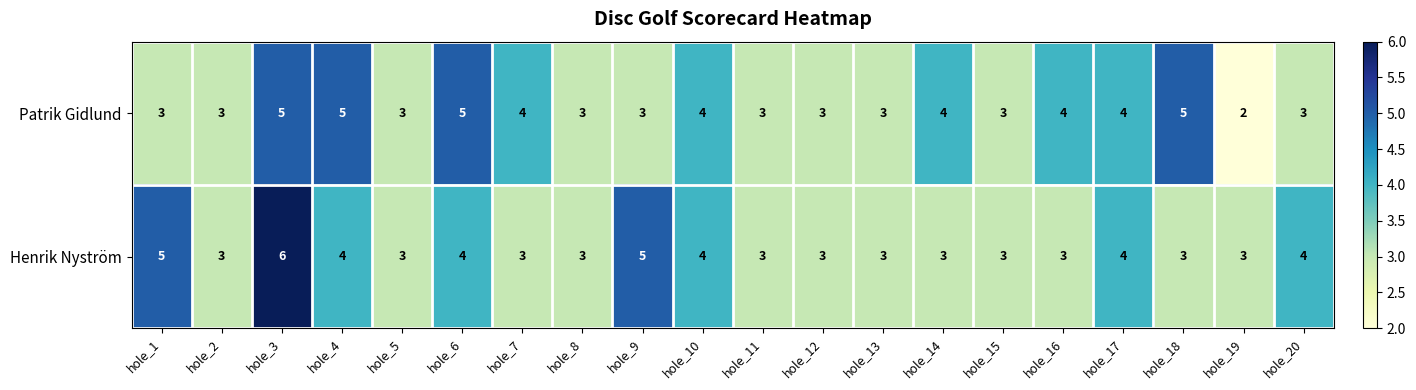

What is the average value of the Patrik Gidlund series?

4